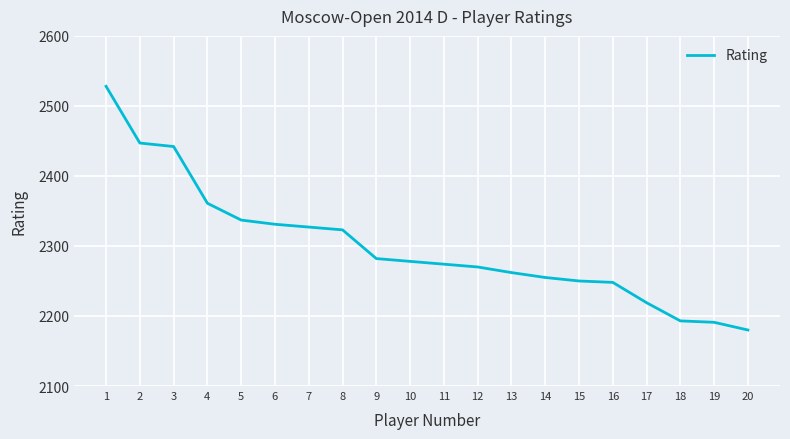

What is the difference between the values at 9 and 7?

45